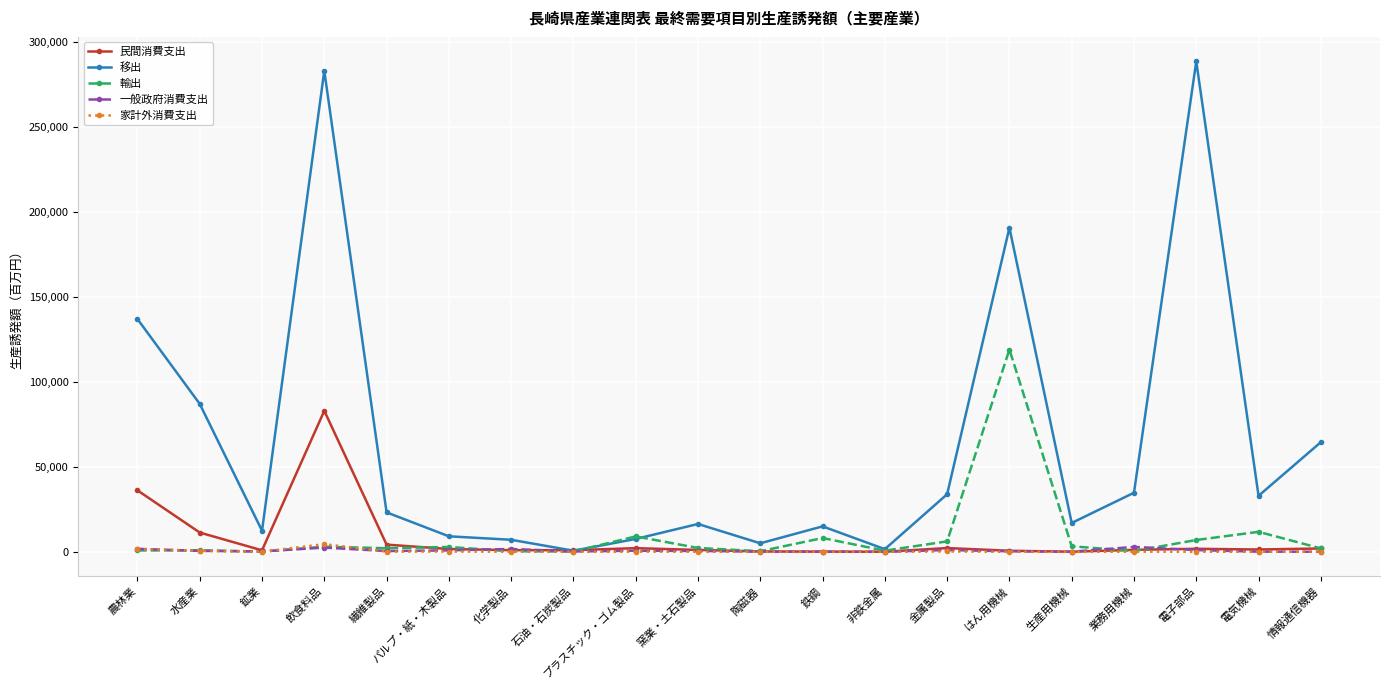

Which series has the widest spread of values?

移出